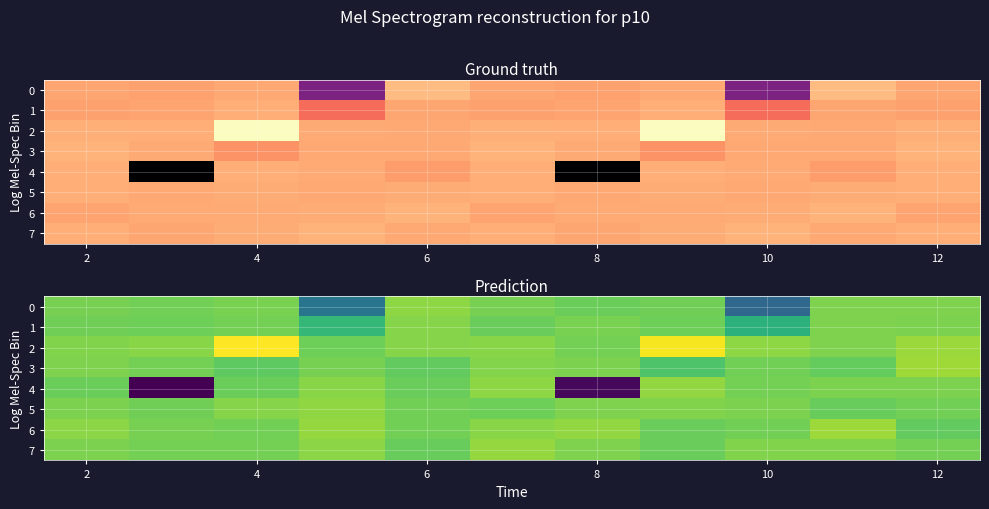

Is it true that row_7 equals 0.8 at 4?

True